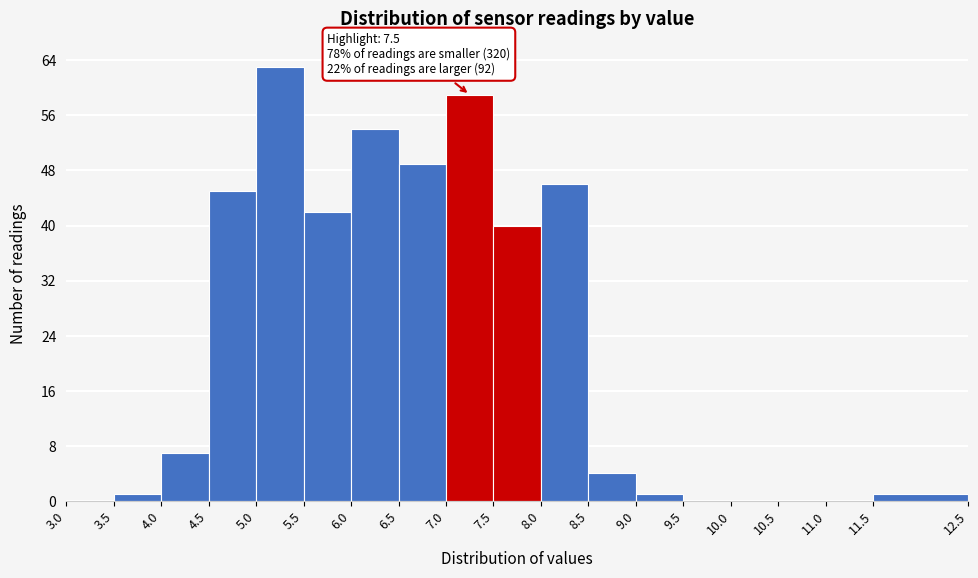

Over which range of the x-axis is the bar tallest?

5.0 to 5.5